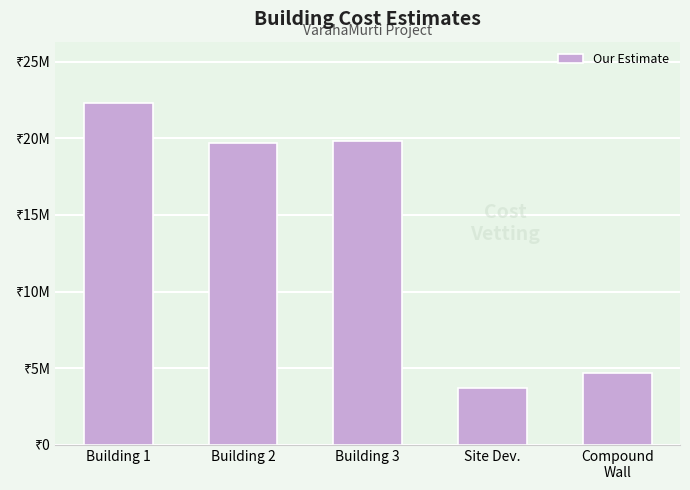

How many series are shown in this chart?

1